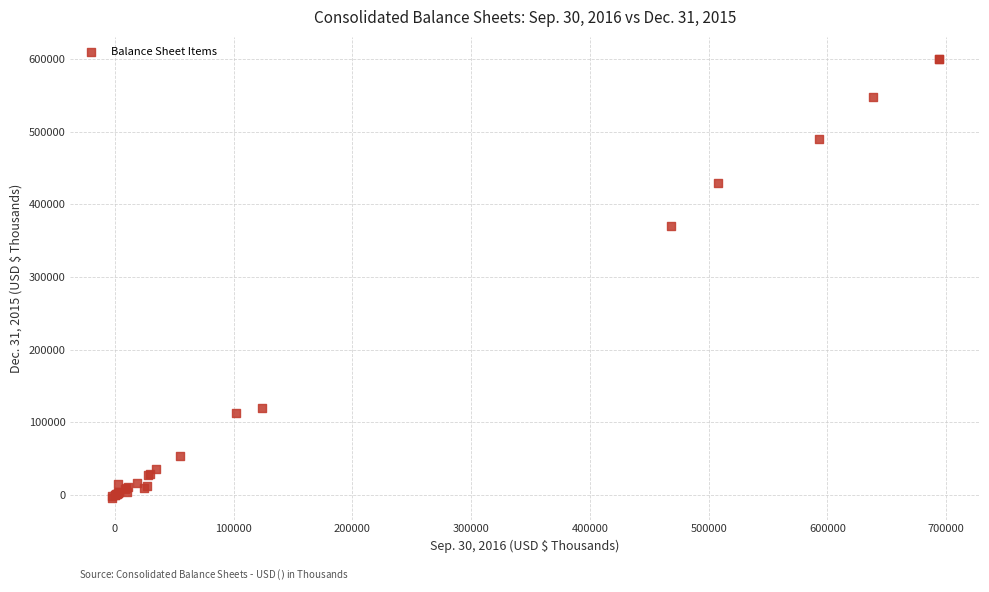

What Y value in the scatter plot is closest to 298416?

370097